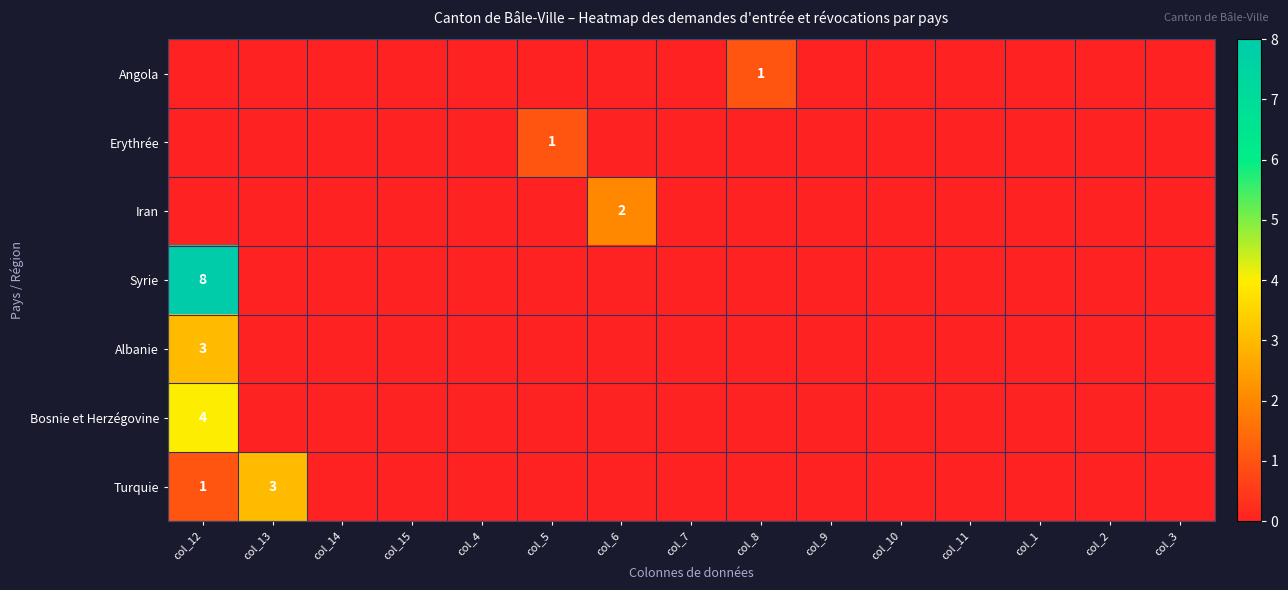

Which label corresponds to the largest value in the chart?

col_12